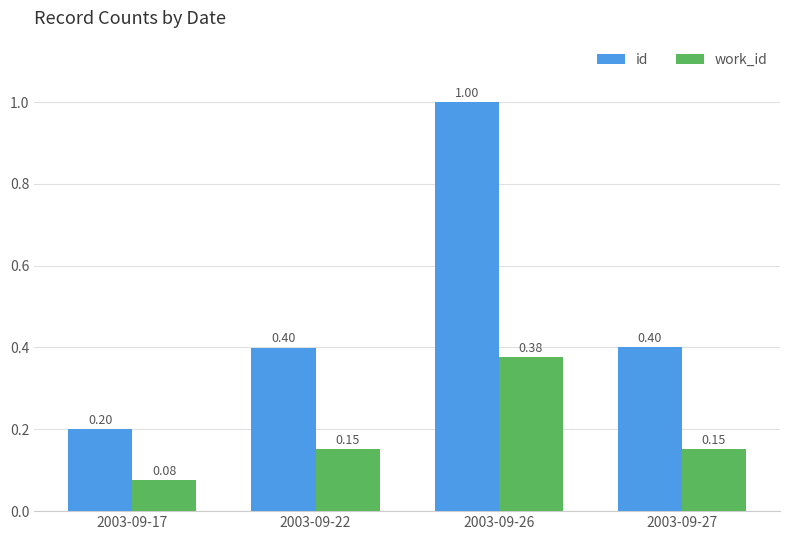

What is the value of the work_id bar at the 2nd from the left?

0.2